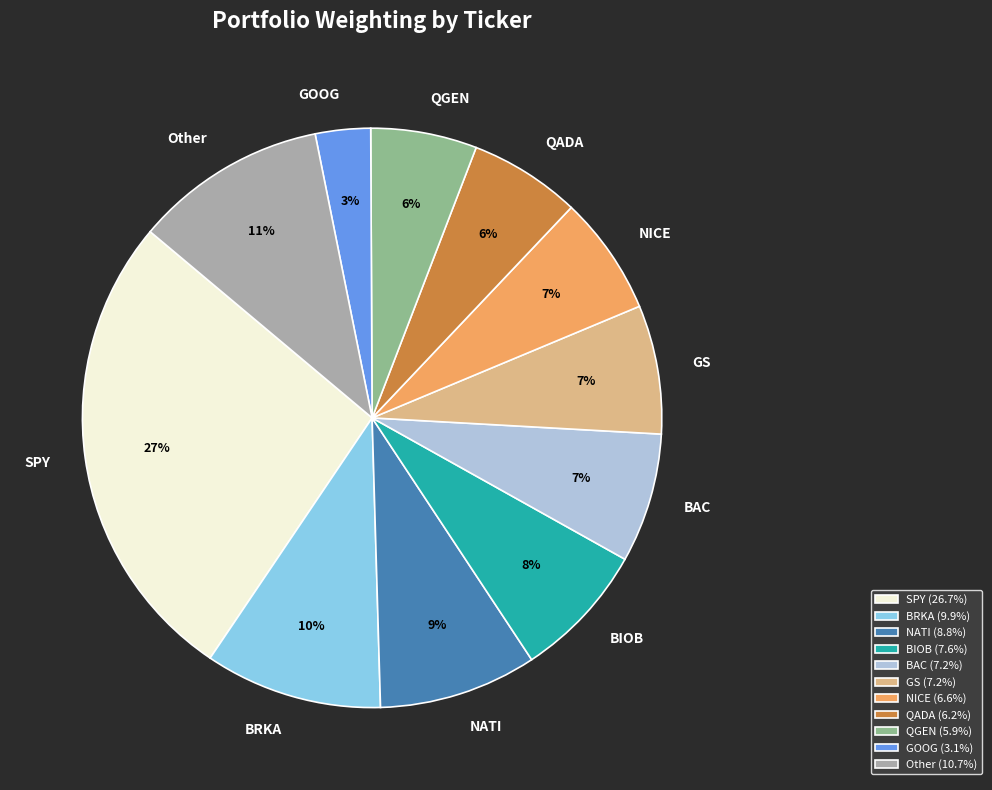

To the nearest percent, what is the combined percentage of QADA and QGEN?

12%